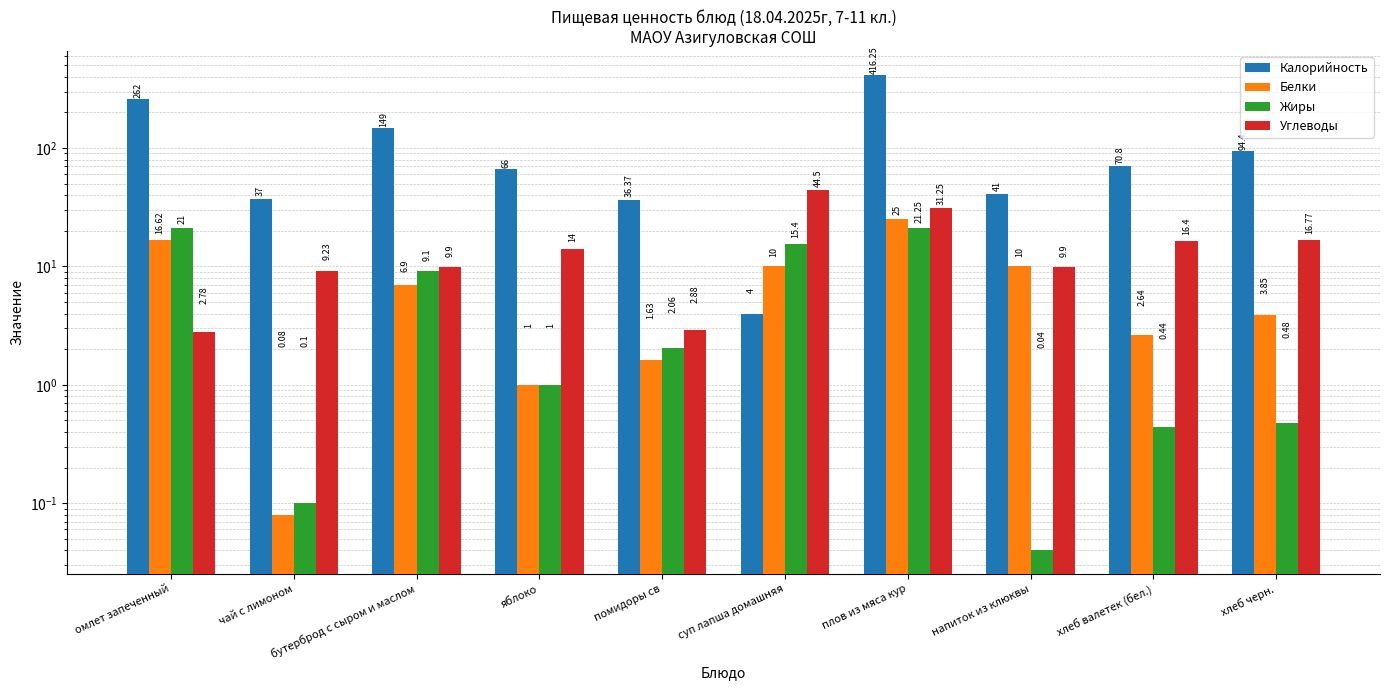

True or false: Калорийность has a value of 416.2 at плов из мяса кур.

True